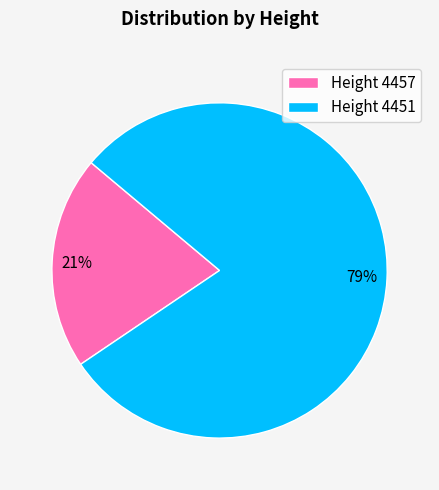

To the nearest percent, what is the average slice percentage?

50%